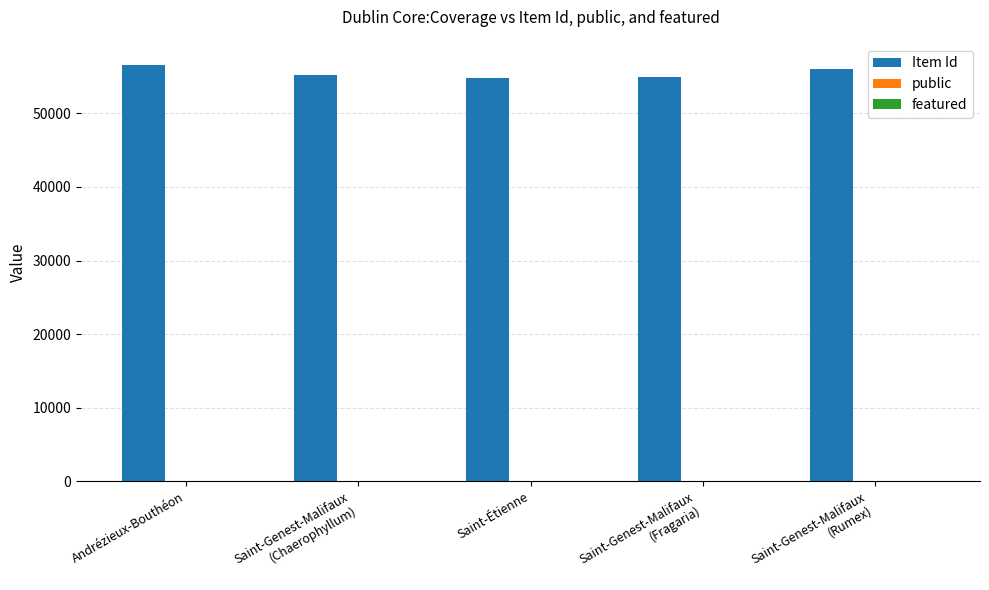

How many categories are shown in the chart?

5